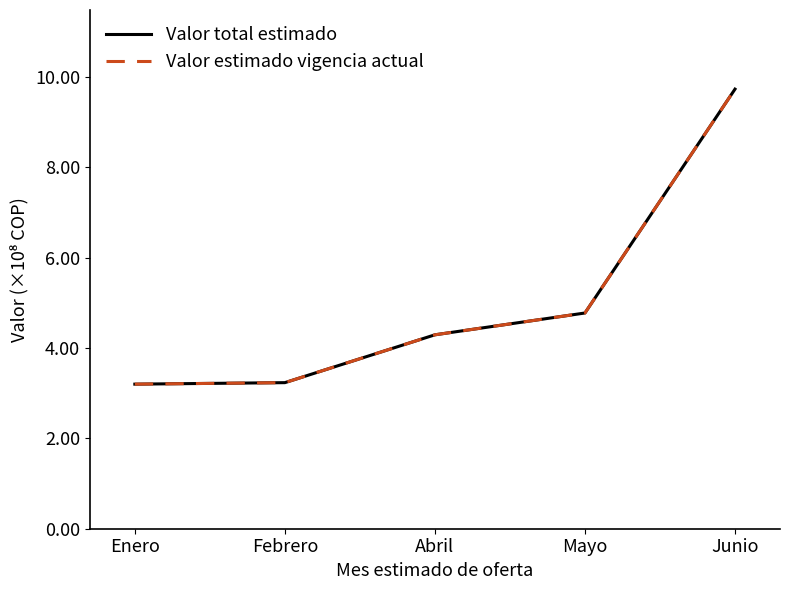

Does the chart display data point markers on the line(s)?

No